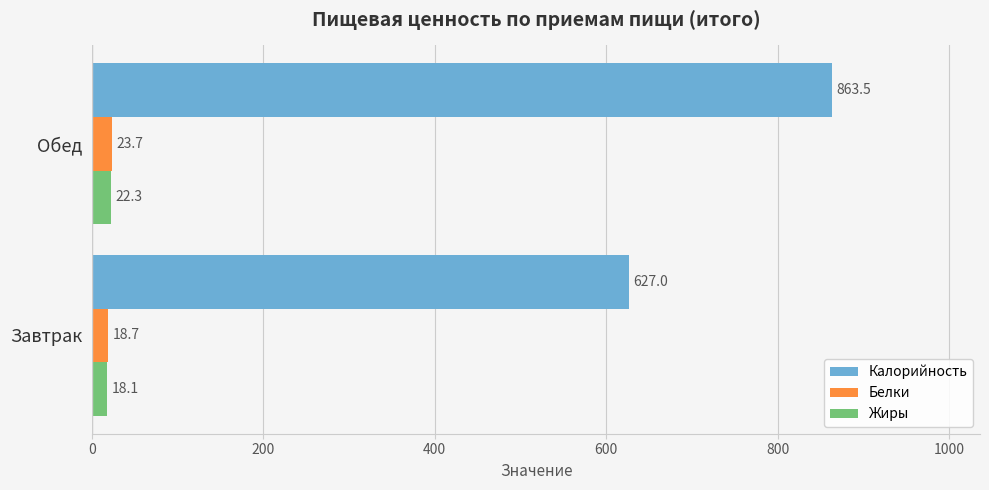

What are all the series names shown in the legend?

Калорийность, Белки, Жиры